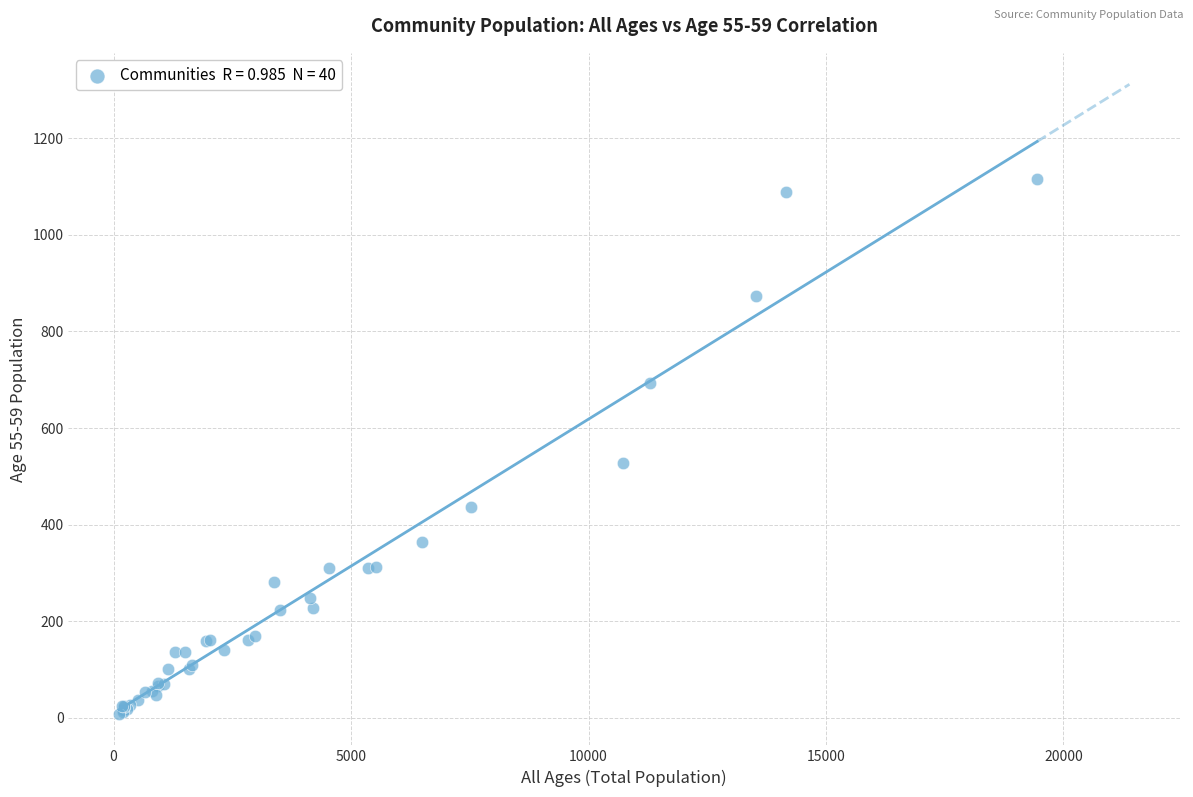

What Y value in the scatter plot is closest to 561?

528